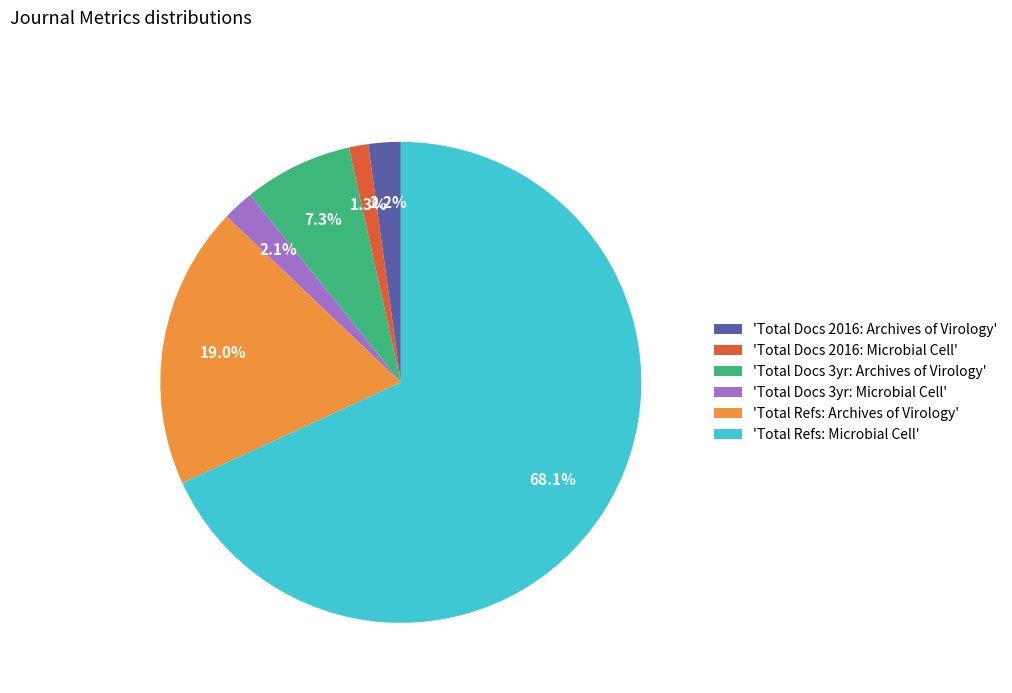

Is there a majority slice in this chart?

Yes